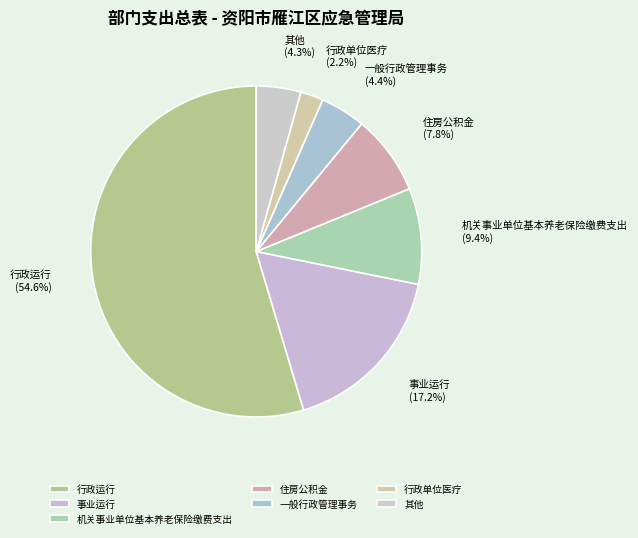

What is the smallest slice in the pie chart?

行政单位医疗